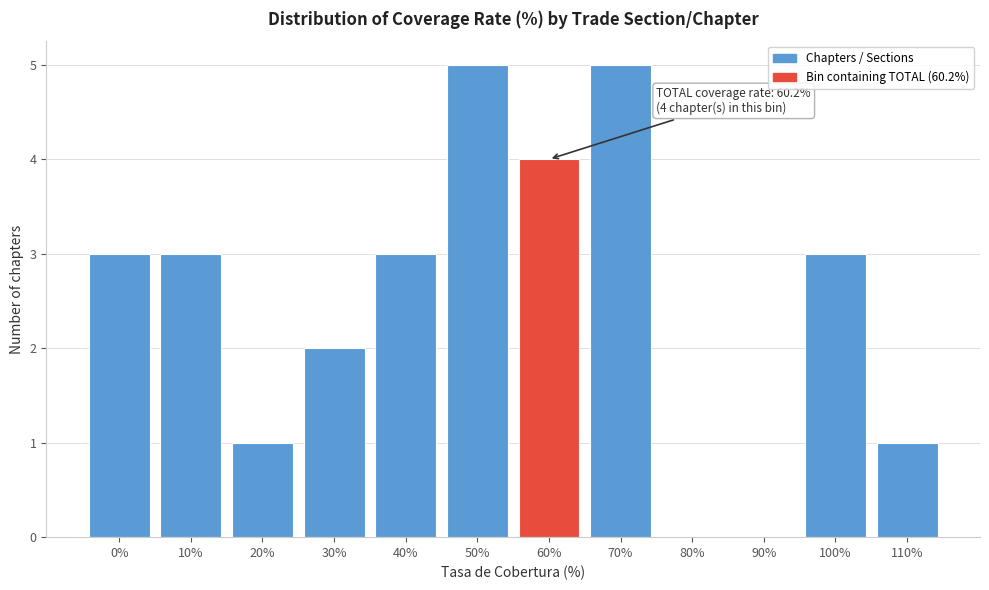

Reading right to left, list all the values displayed in this chart.

110%=1	100%=3	90%=0	80%=0	70%=5	60%=4	50%=5	40%=3	30%=2	20%=1	10%=3	0%=3